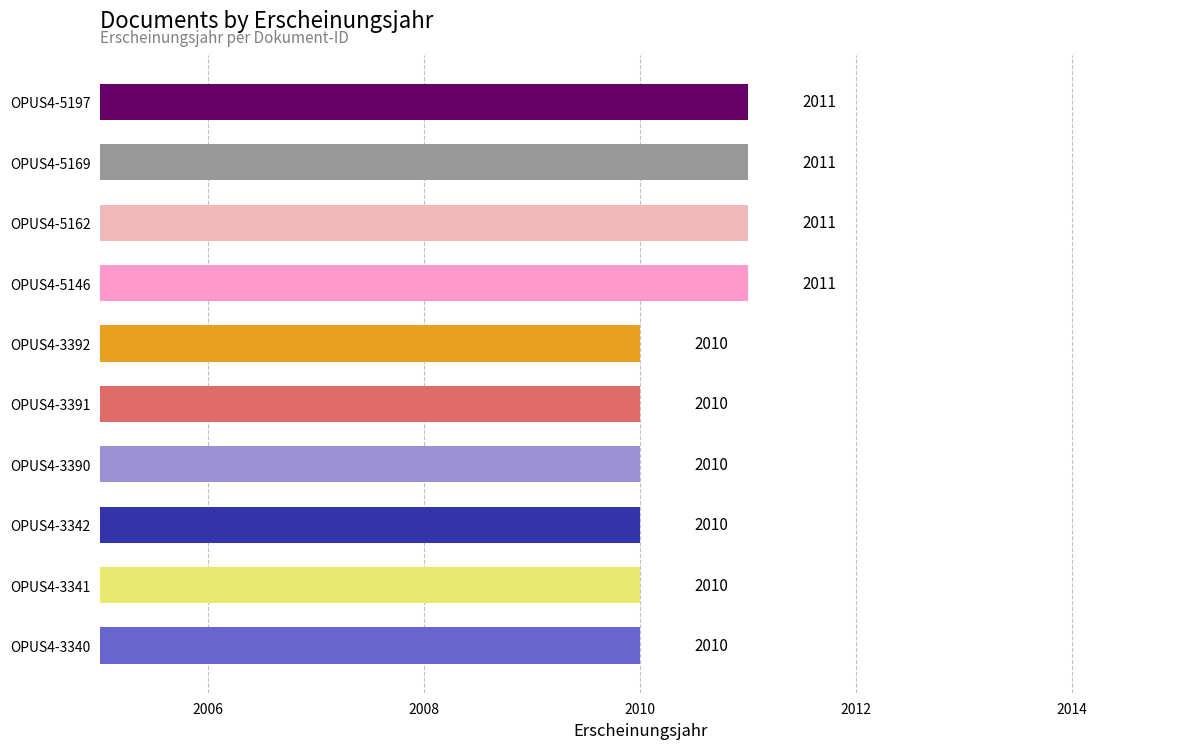

Count the values in the range 2010 to 2011.

10